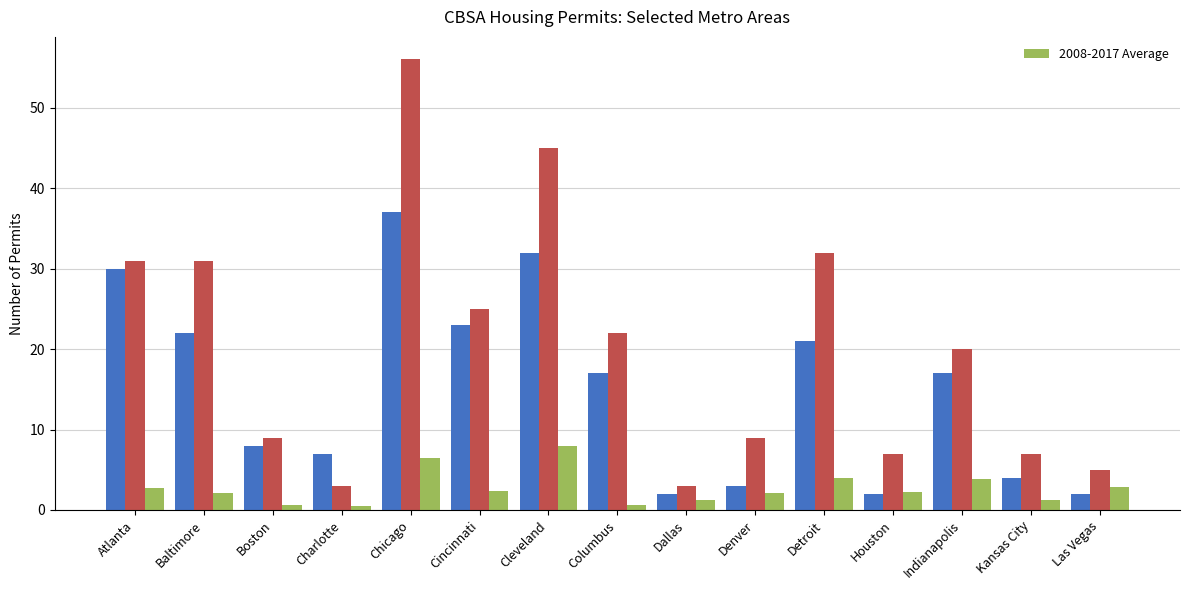

At which label is the value closest to 4?

Detroit